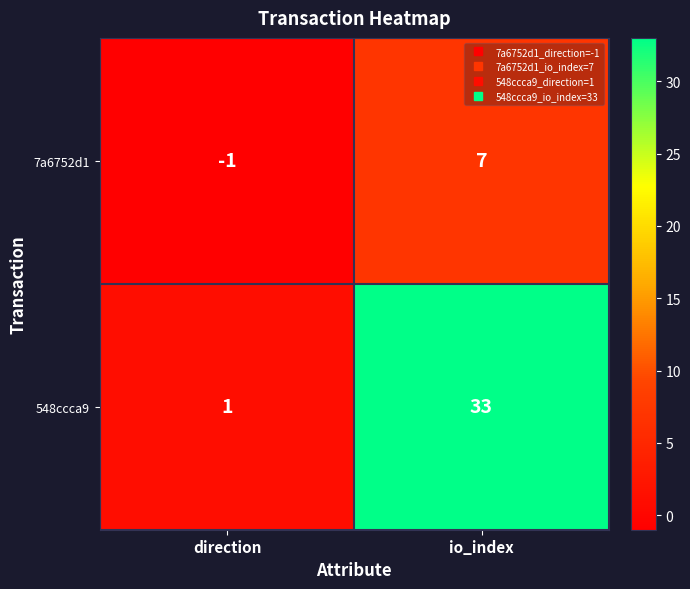

Between direction and io_index, which series saw the biggest shift?

548ccca9